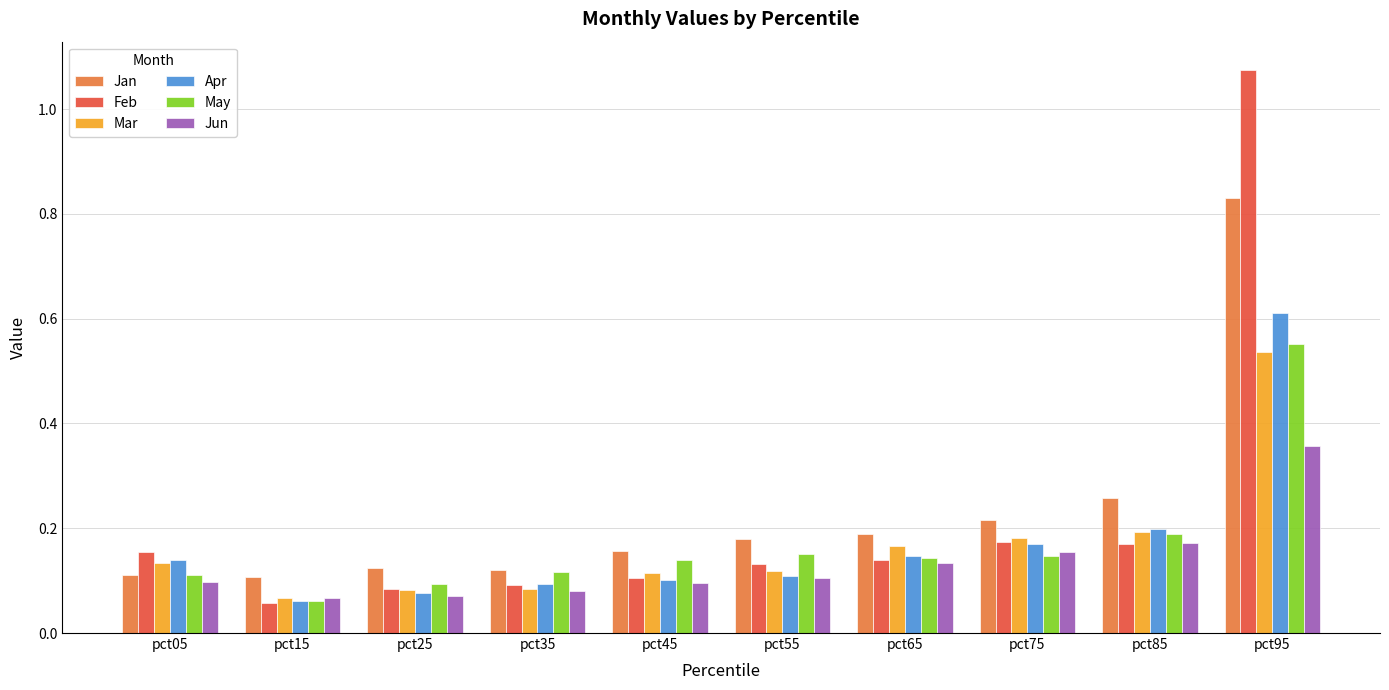

Does the chart contain any negative values?

No